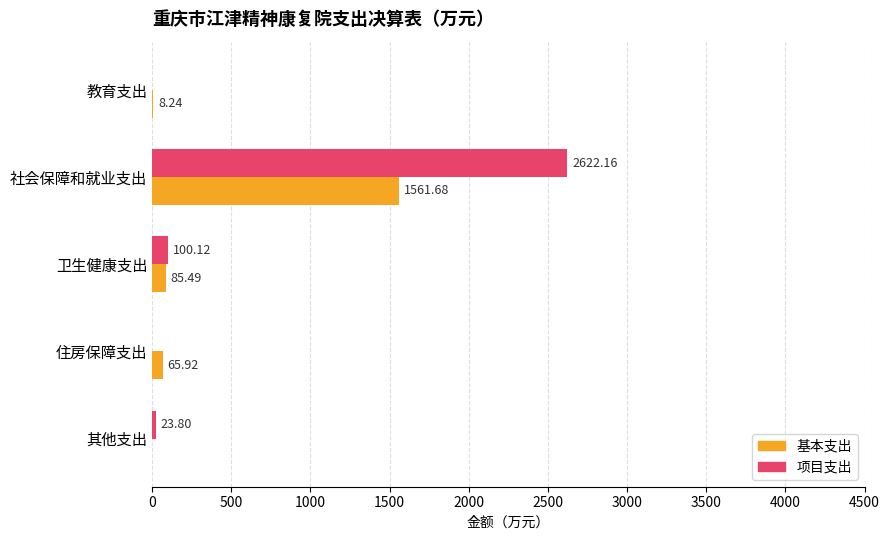

At which category is the sum across all series the highest?

社会保障和就业支出